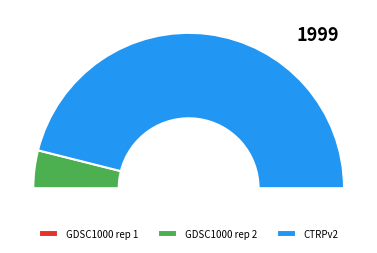

To the nearest percent, what is the difference between the GDSC1000 rep 2 and GDSC1000 rep 1 slice percentages?

8%